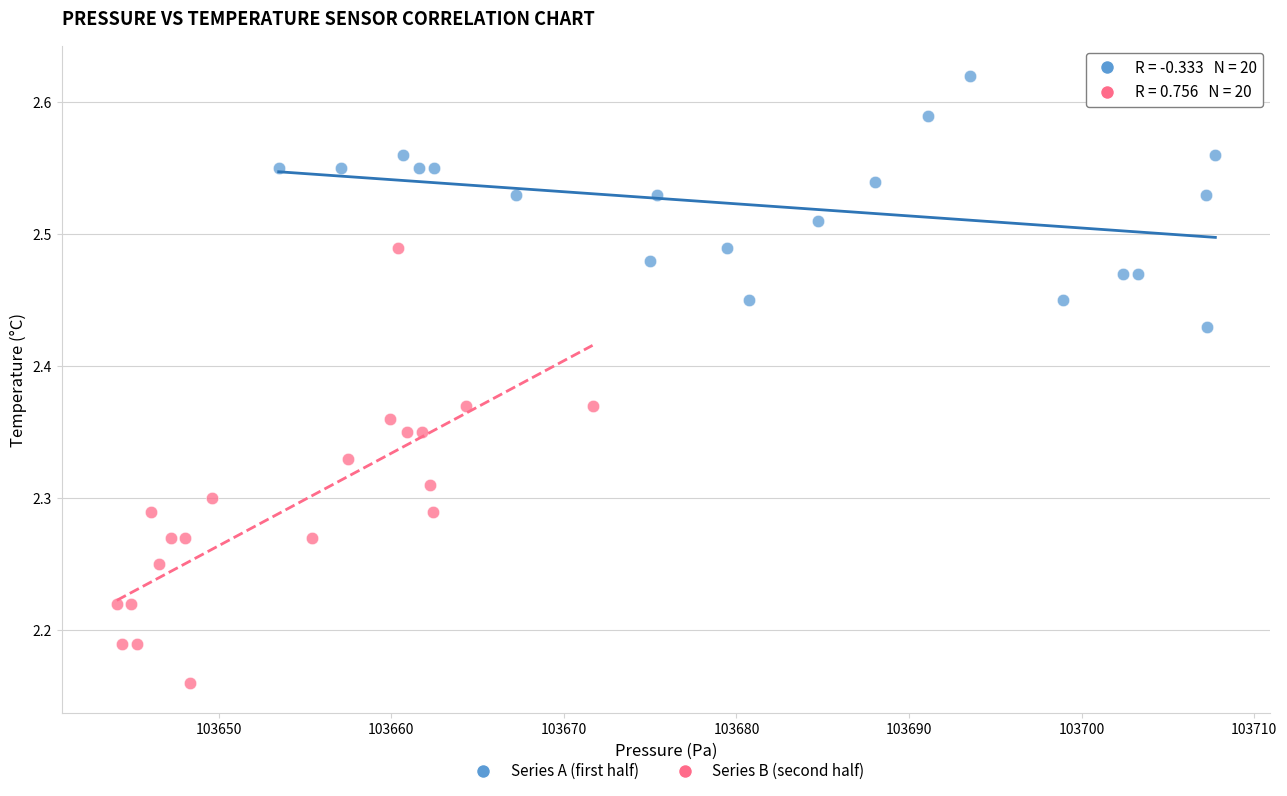

Which series reaches the maximum Y coordinate?

Series A (first half)